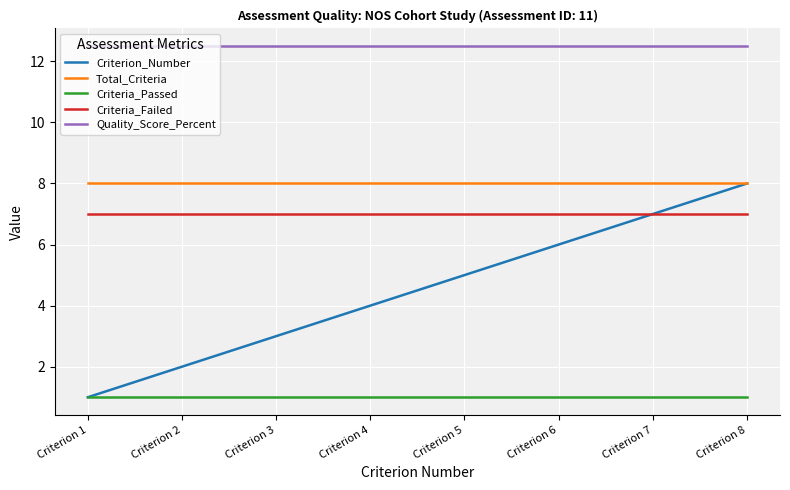

The Criteria_Passed series shows 1.7 at Criterion 8. True or false?

False